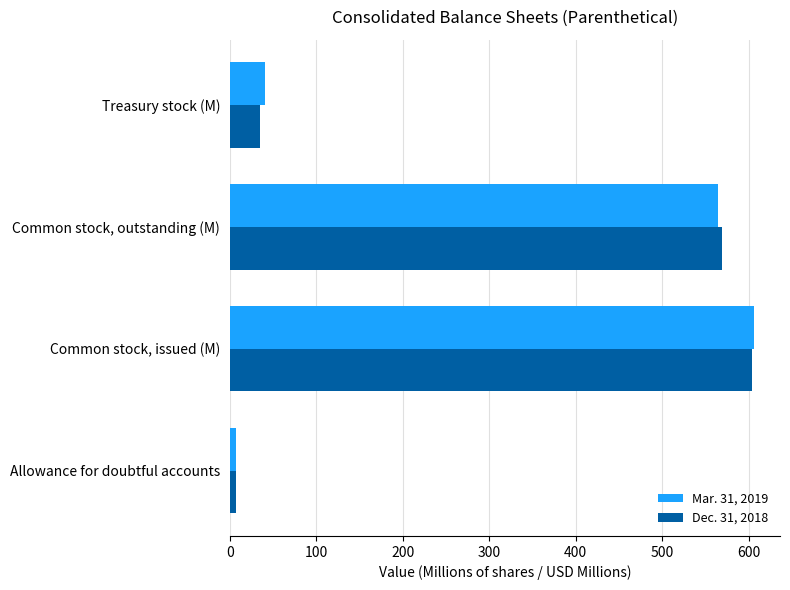

The value of Mar. 31, 2019 at Common stock, issued (M) is 363. True or false?

False